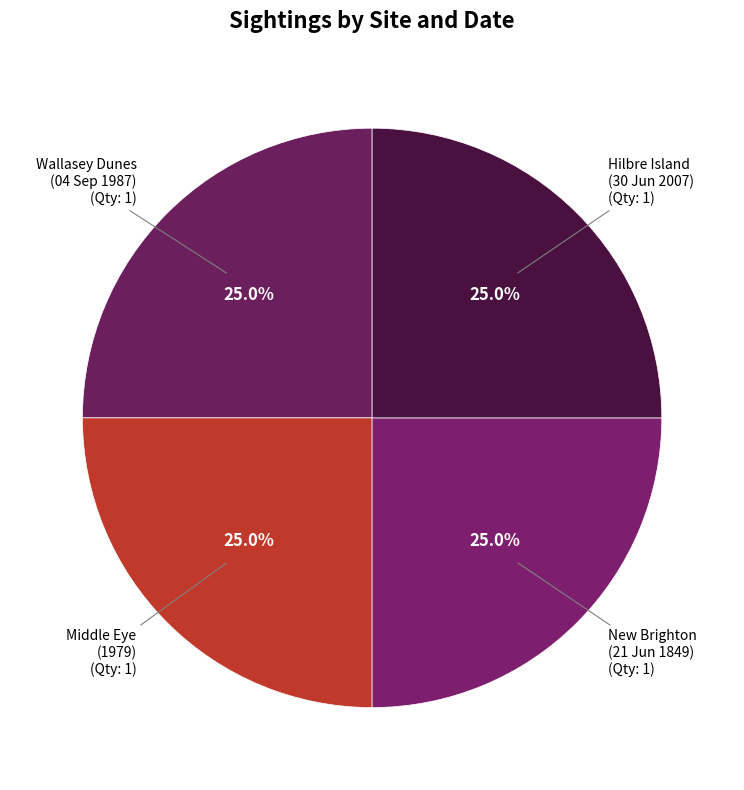

What percentage do Wallasey Dunes (04 Sep 1987) and Hilbre Island (30 Jun 2007) together represent?

50.0%